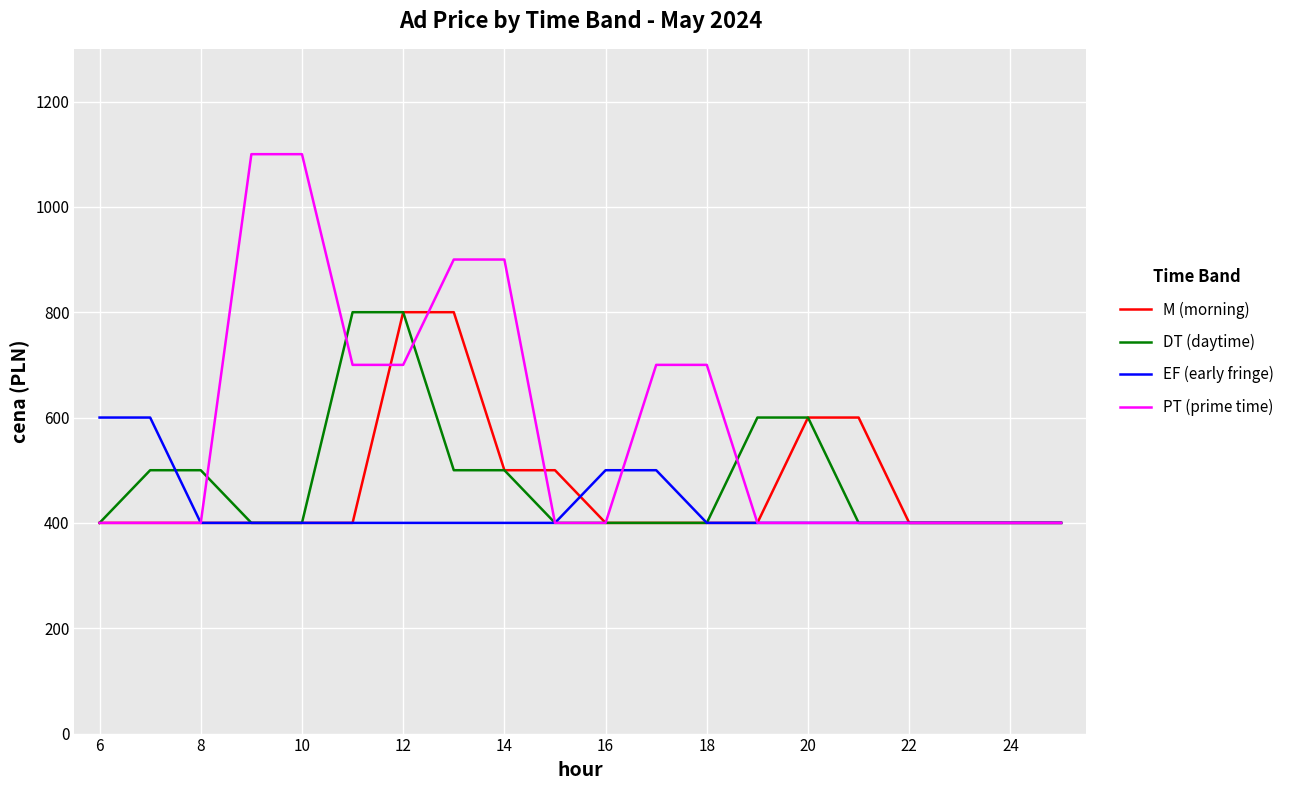

Which series has the largest total across all categories?

PT (prime time)